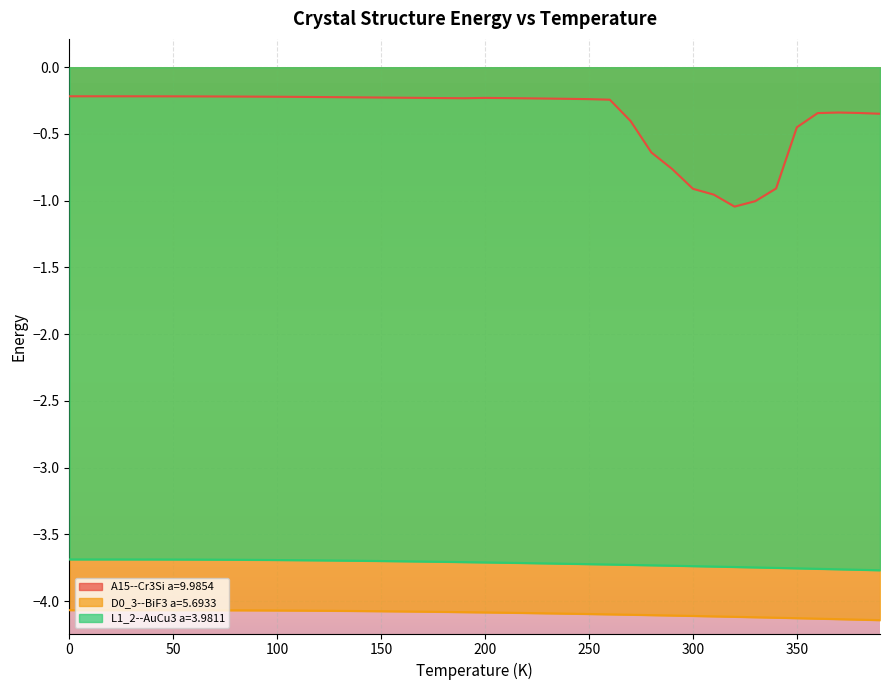

Which category has the lowest value in the D0_3--BiF3 a=5.6933 series?

390.0